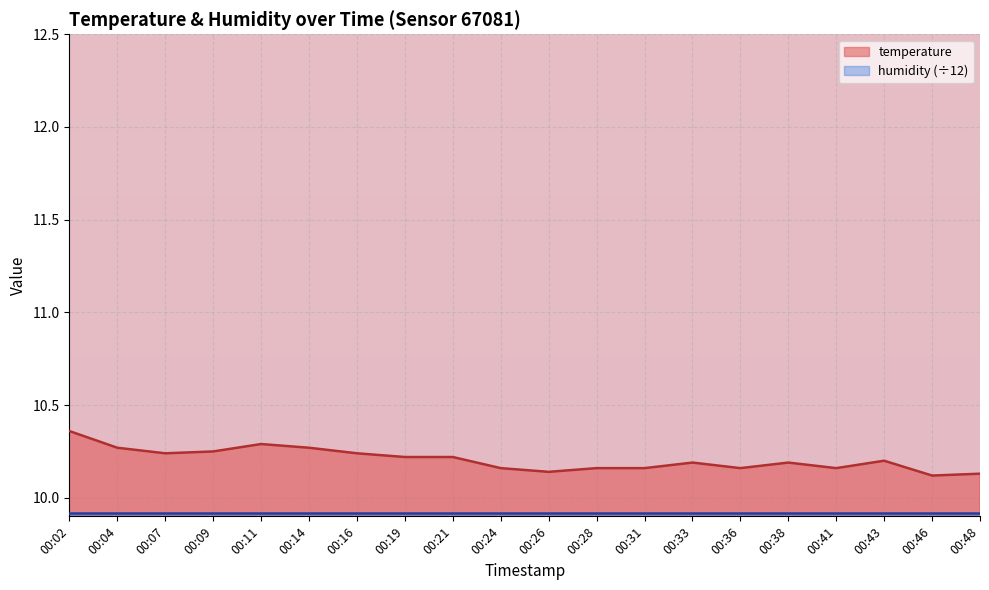

List the labels in order of value, smallest first.

00:46, 00:48, 00:26, 00:24, 00:28, 00:31, 00:36, 00:41, 00:33, 00:38, 00:43, 00:19, 00:21, 00:07, 00:16, 00:09, 00:04, 00:14, 00:11, 00:02